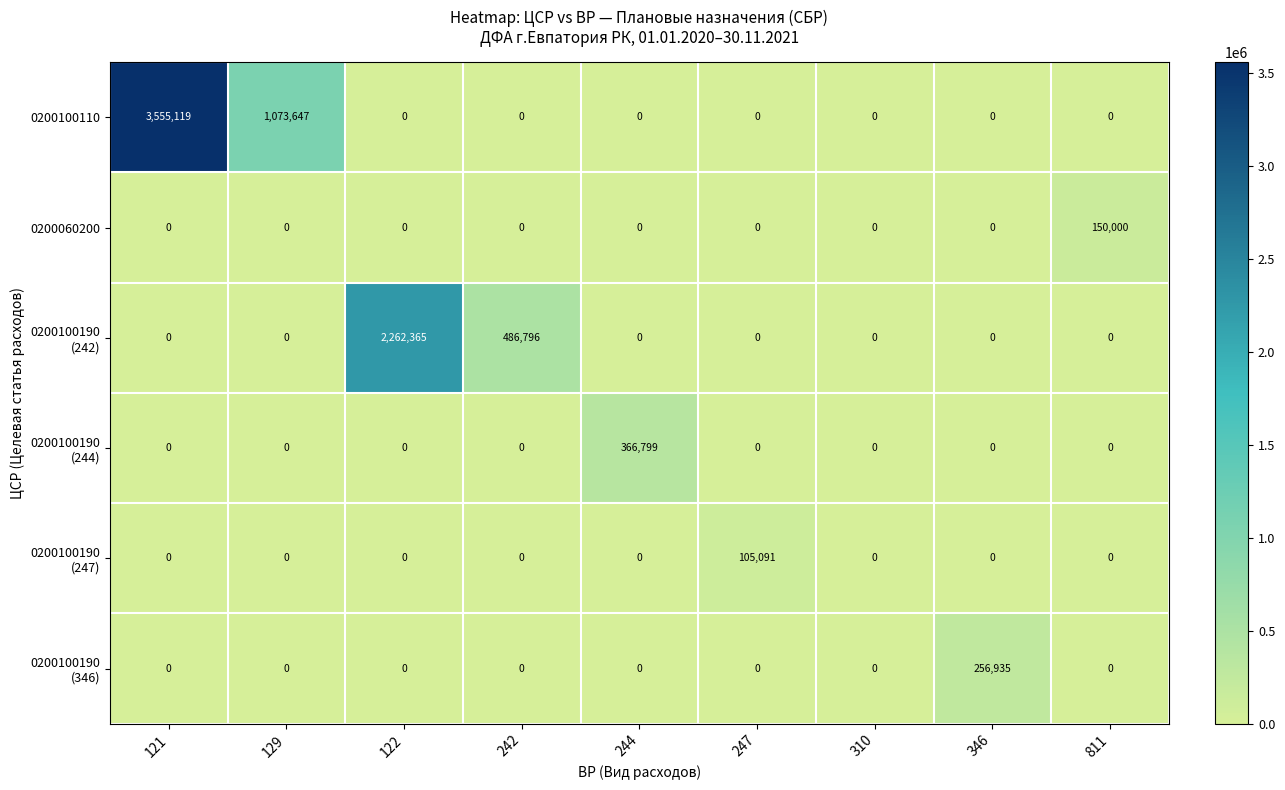

What is the difference between the highest and lowest values at 122?

2262365